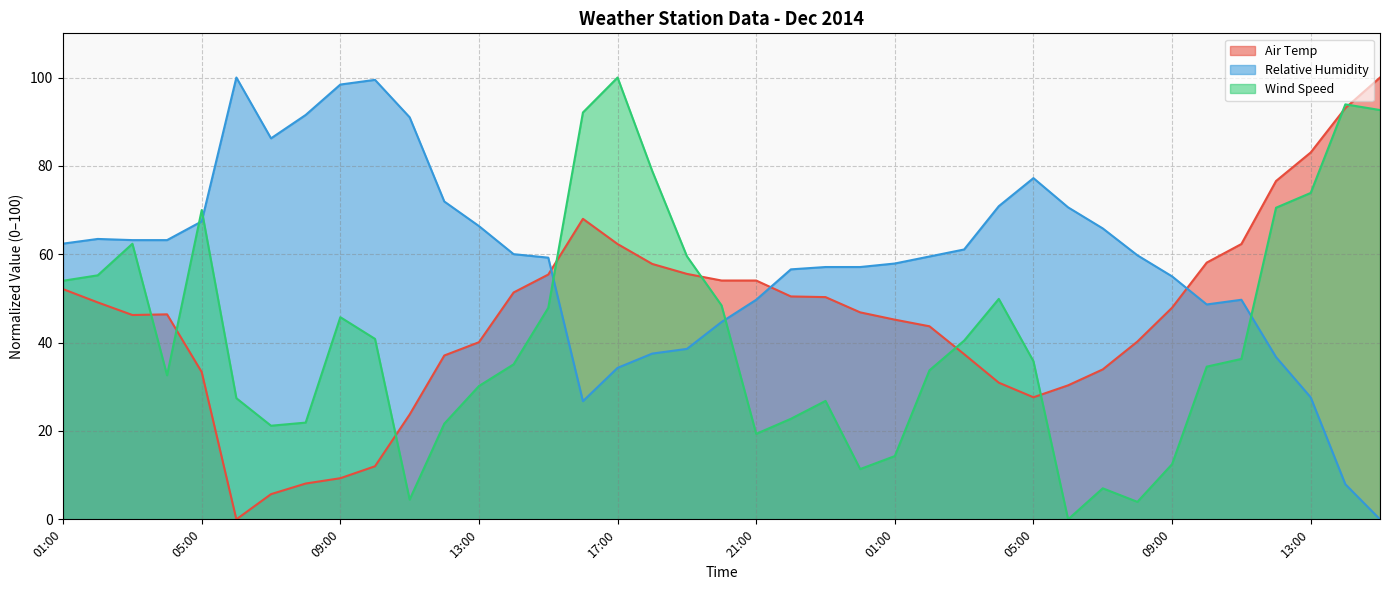

What is the label of the 11th point from the right?

05:00